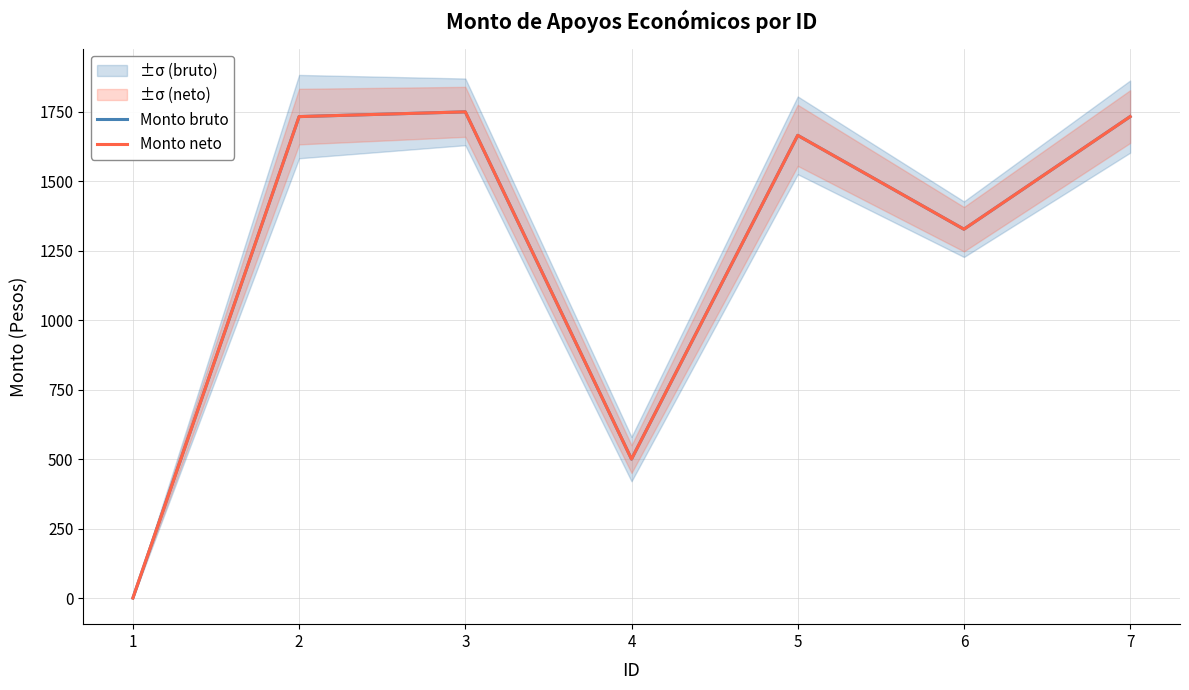

The value of Monto neto at 7 is 1732.7. True or false?

True